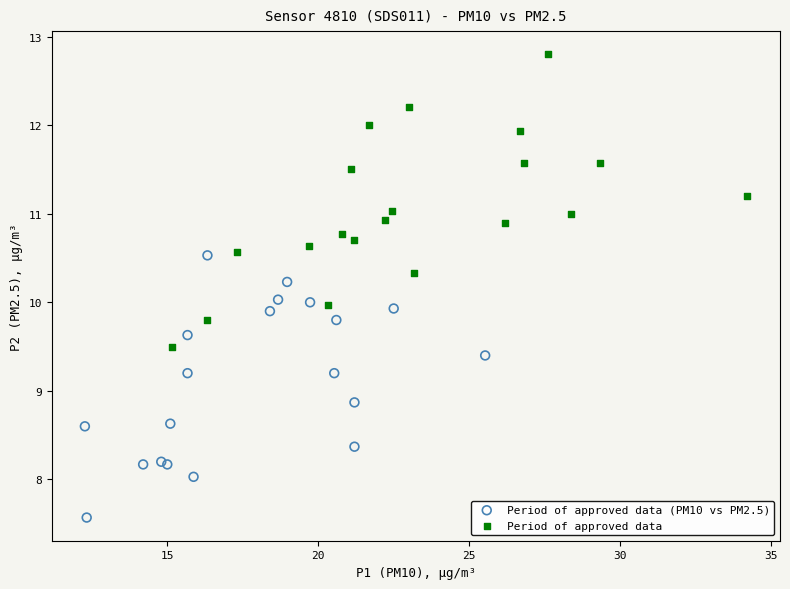

Which series has the widest spread of Y values?

Period of approved data